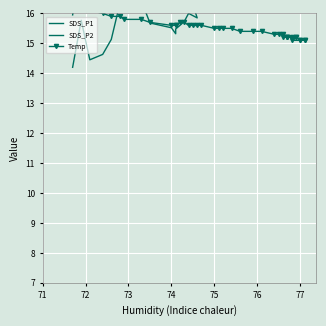

Which series has the largest range (max minus min)?

SDS_P1